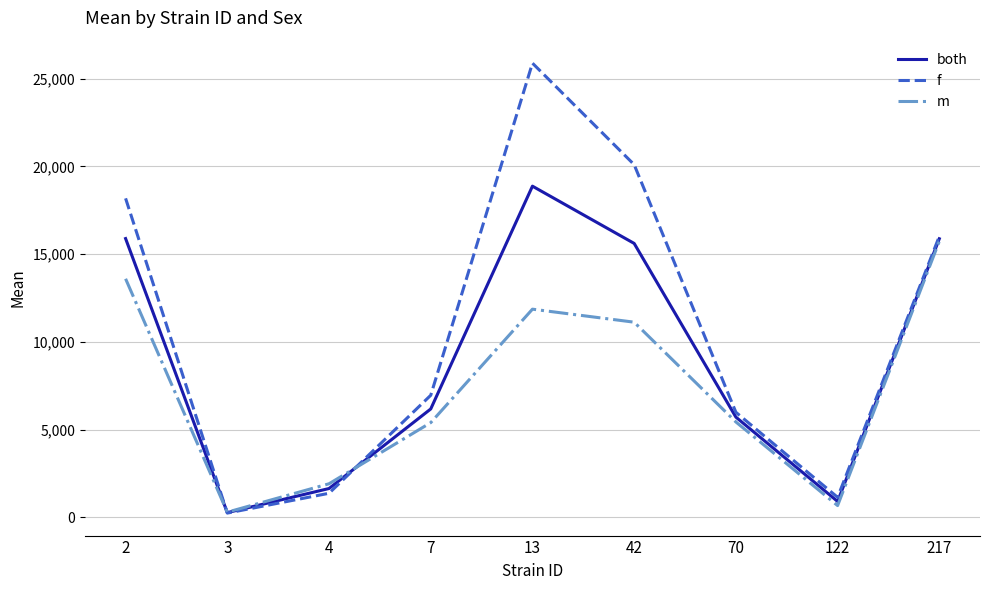

After their last crossing, which series has the higher values: m or f?

f